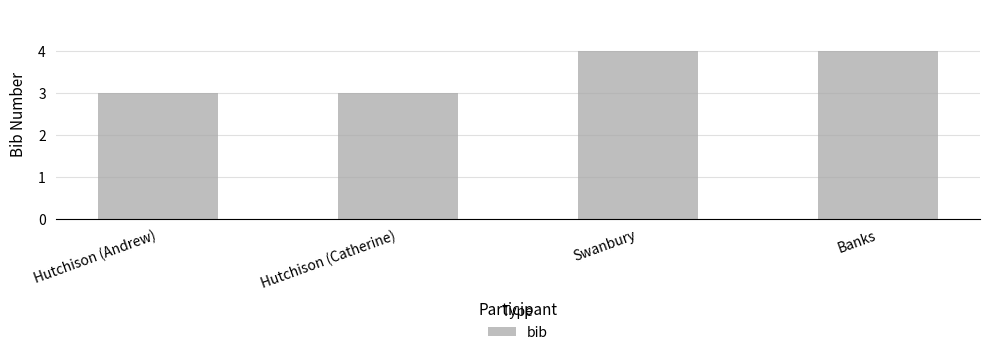

What is the smallest value displayed?

3